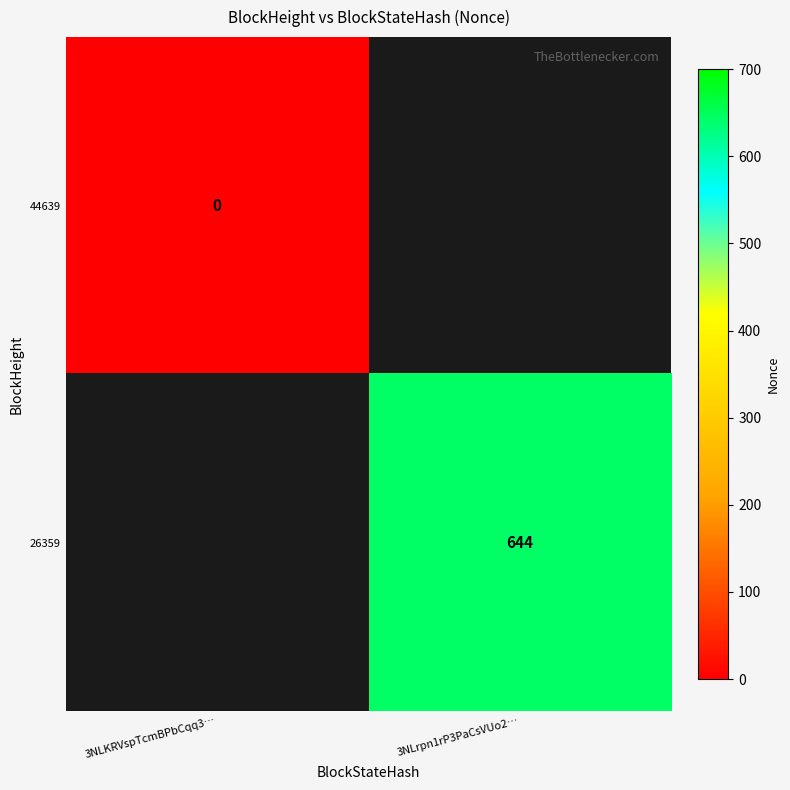

Is the value of 44639 at 3NLKRVspTcmBPbCqq3… greater than the value of 26359 at 3NLrpn1rP3PaCsVUo2…?

No